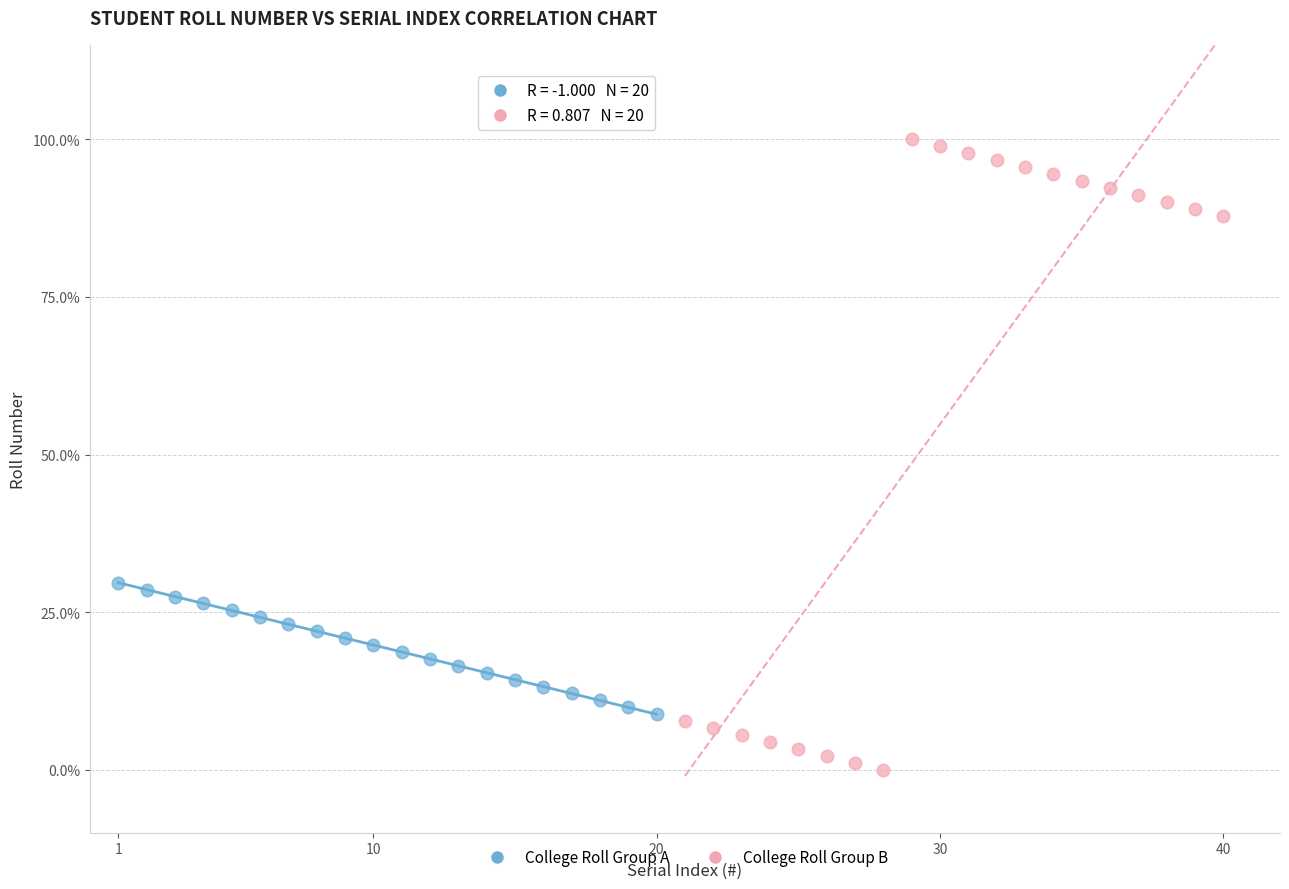

Which series has the widest spread of Y values?

College Roll Group B